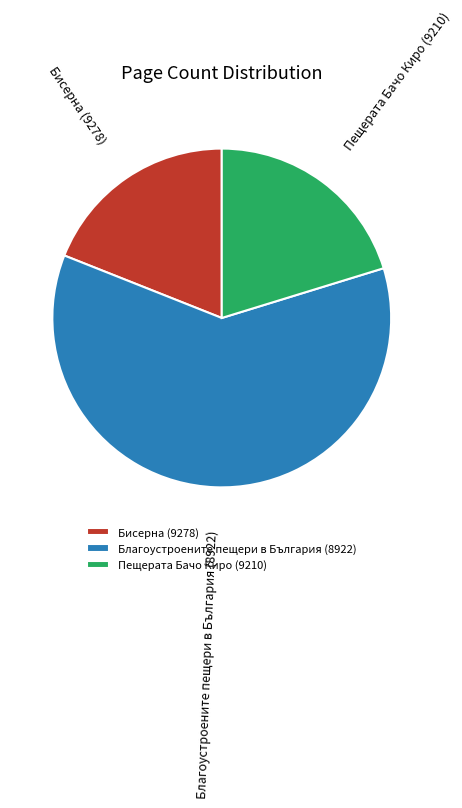

Count the number of slices in the pie.

3